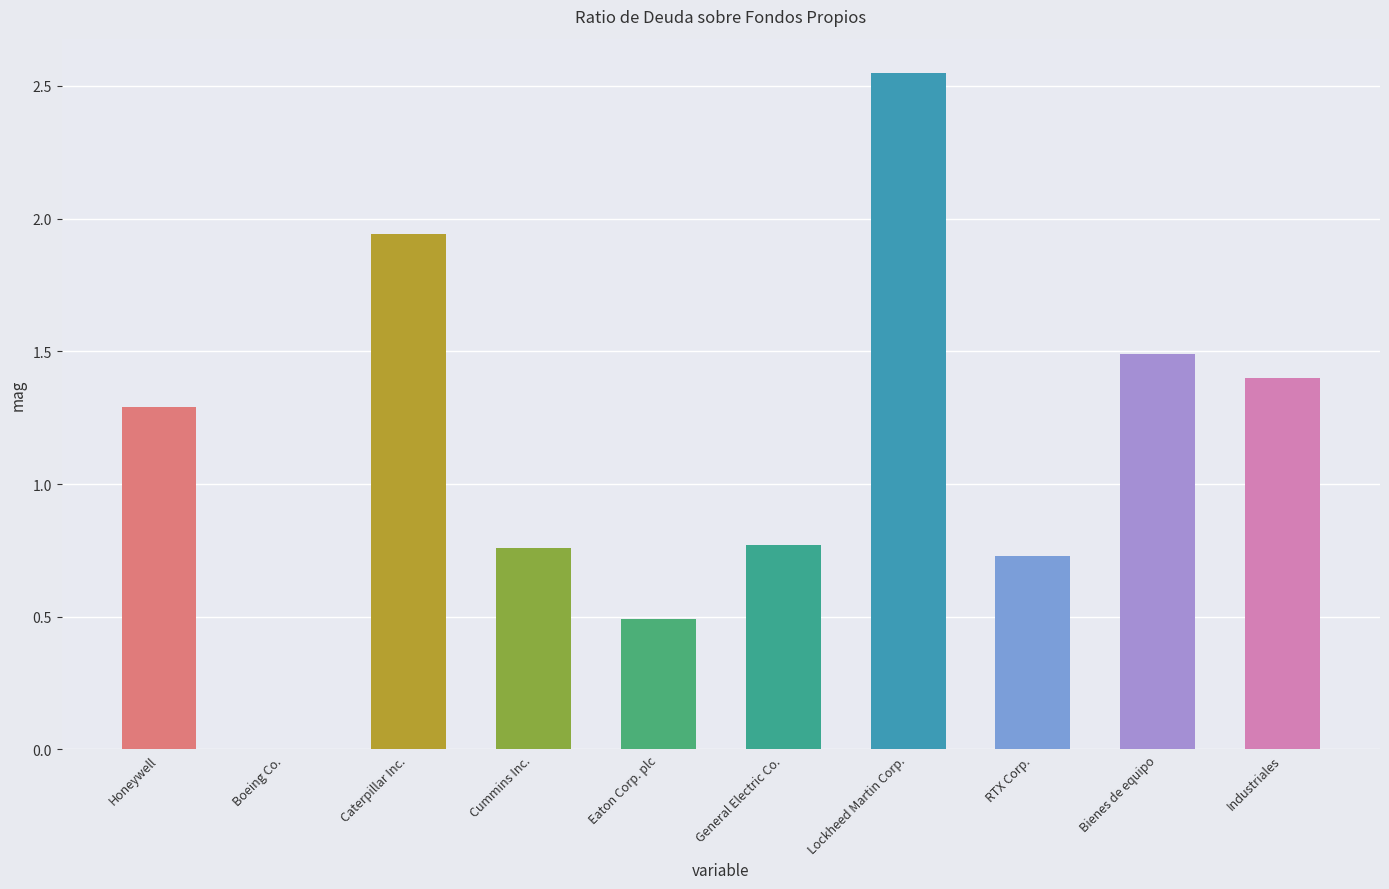

Is it true that 2020-12-31 equals -1.6 at Boeing Co.?

False